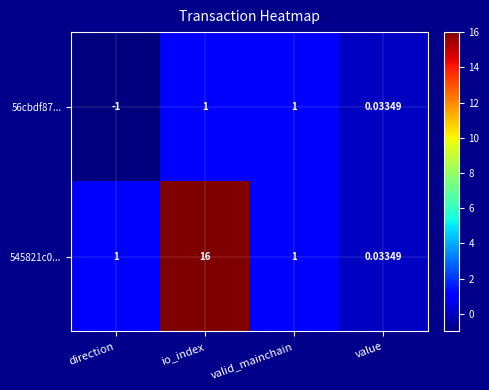

Which series changed the most between io_index and valid_mainchain?

545821c0...